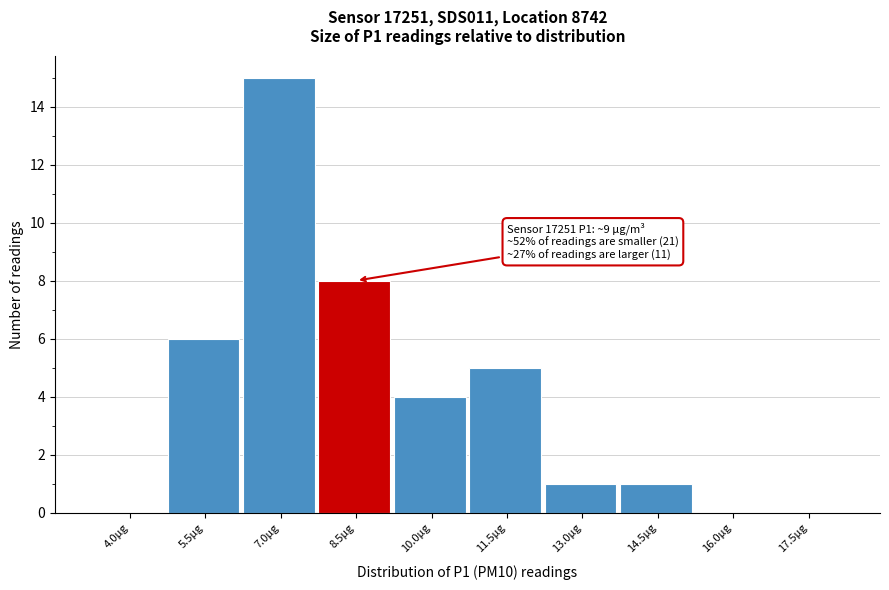

Reading left to right, what are all the values shown in this chart?

4.0µg=0	5.5µg=6	7.0µg=15	8.5µg=8	10.0µg=4	11.5µg=5	13.0µg=1	14.5µg=1	16.0µg=0	17.5µg=0